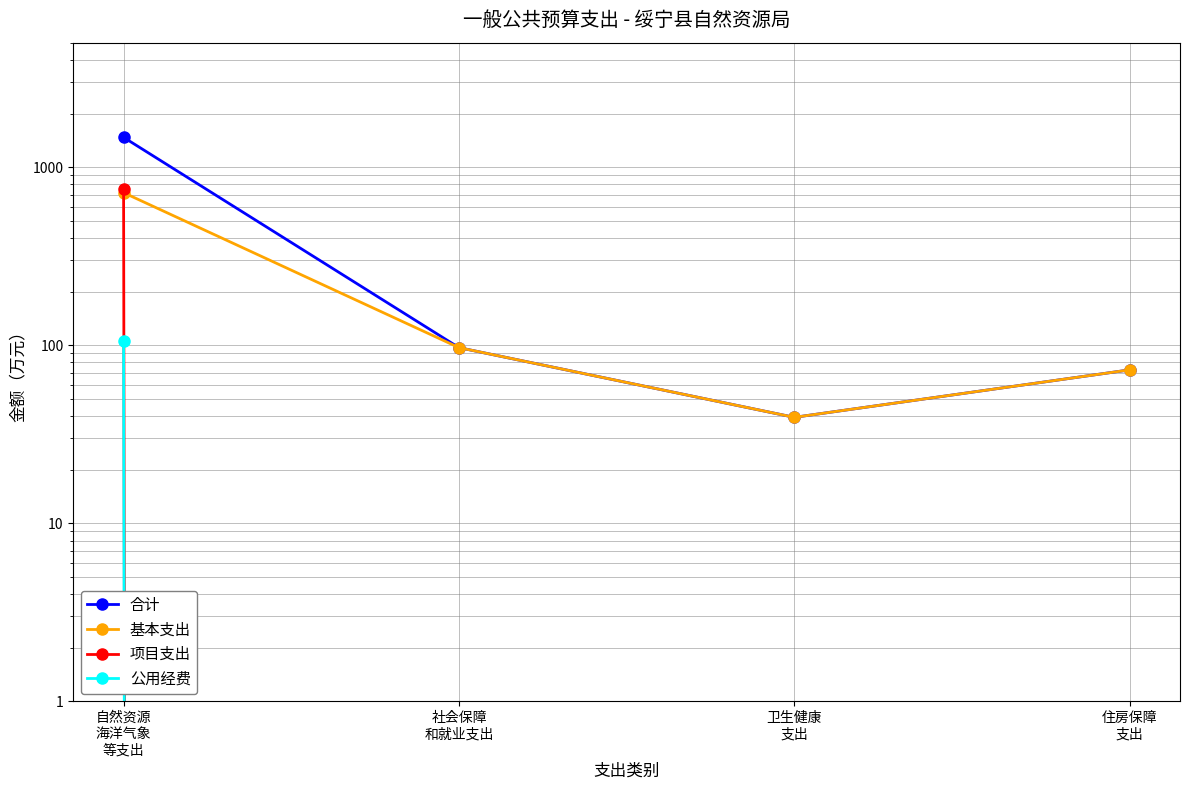

How many values in the 合计 series exceed 96?

2